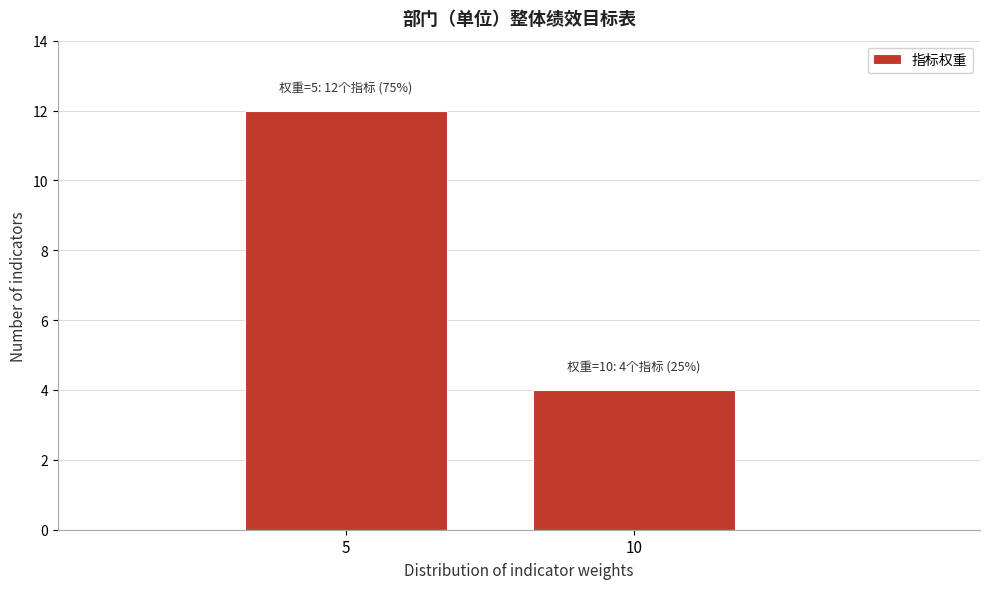

Reading left to right, extract all data points from this chart.

12	4